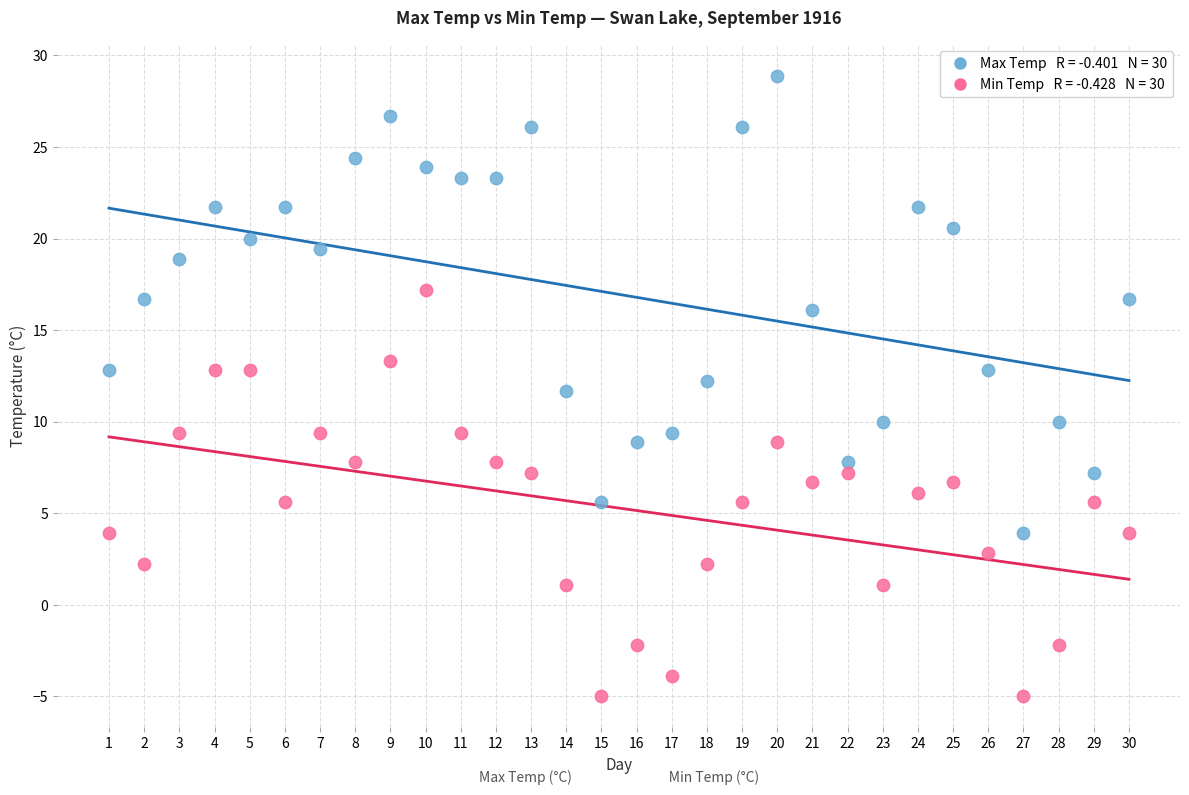

Across all data points, what is the range of Y values (max minus min)?

33.9